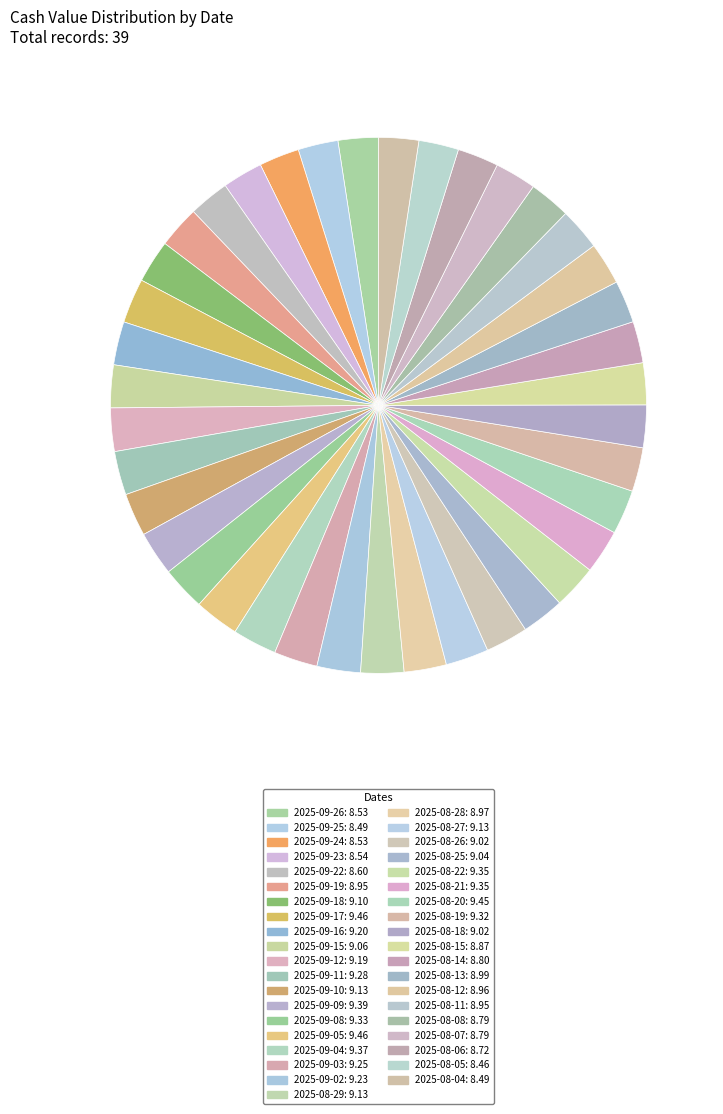

What is the change in value from 2025-09-22 to 2025-09-10?

+0.5